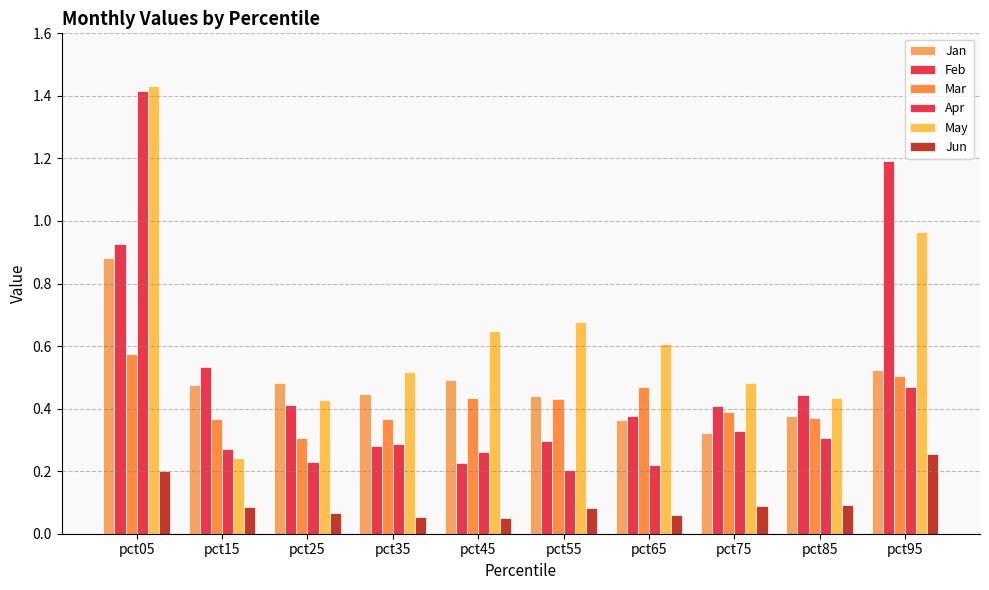

Which series changed the most between pct25 and pct45?

May